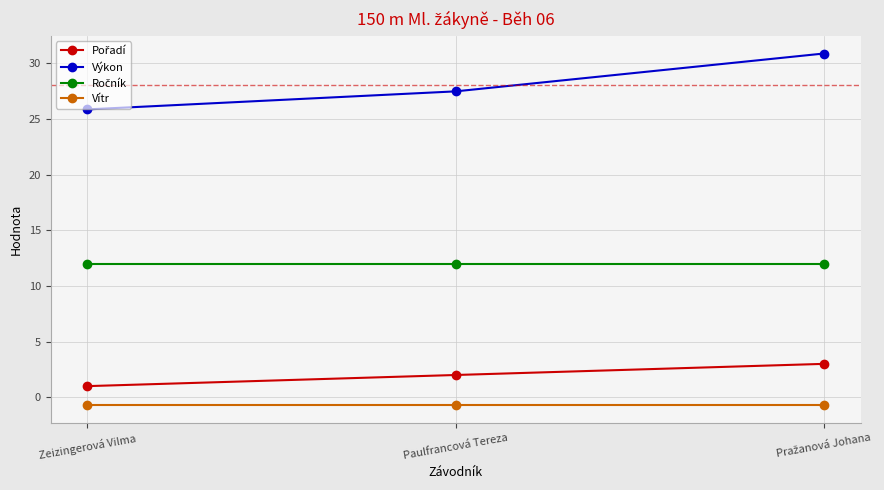

How many lines are shown in the chart?

4